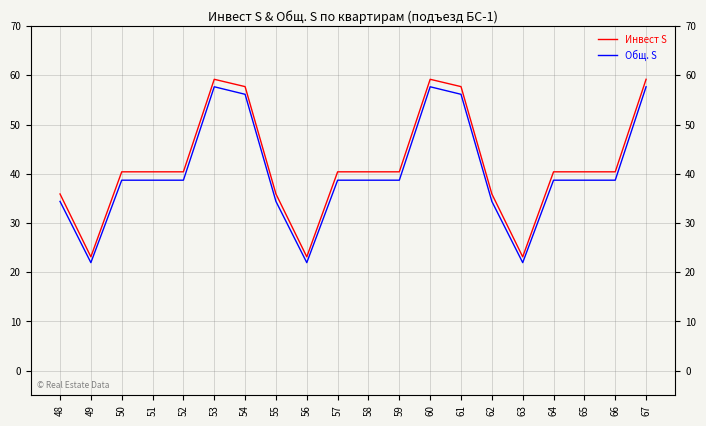

At which label is Общ. S closest to 39?

50